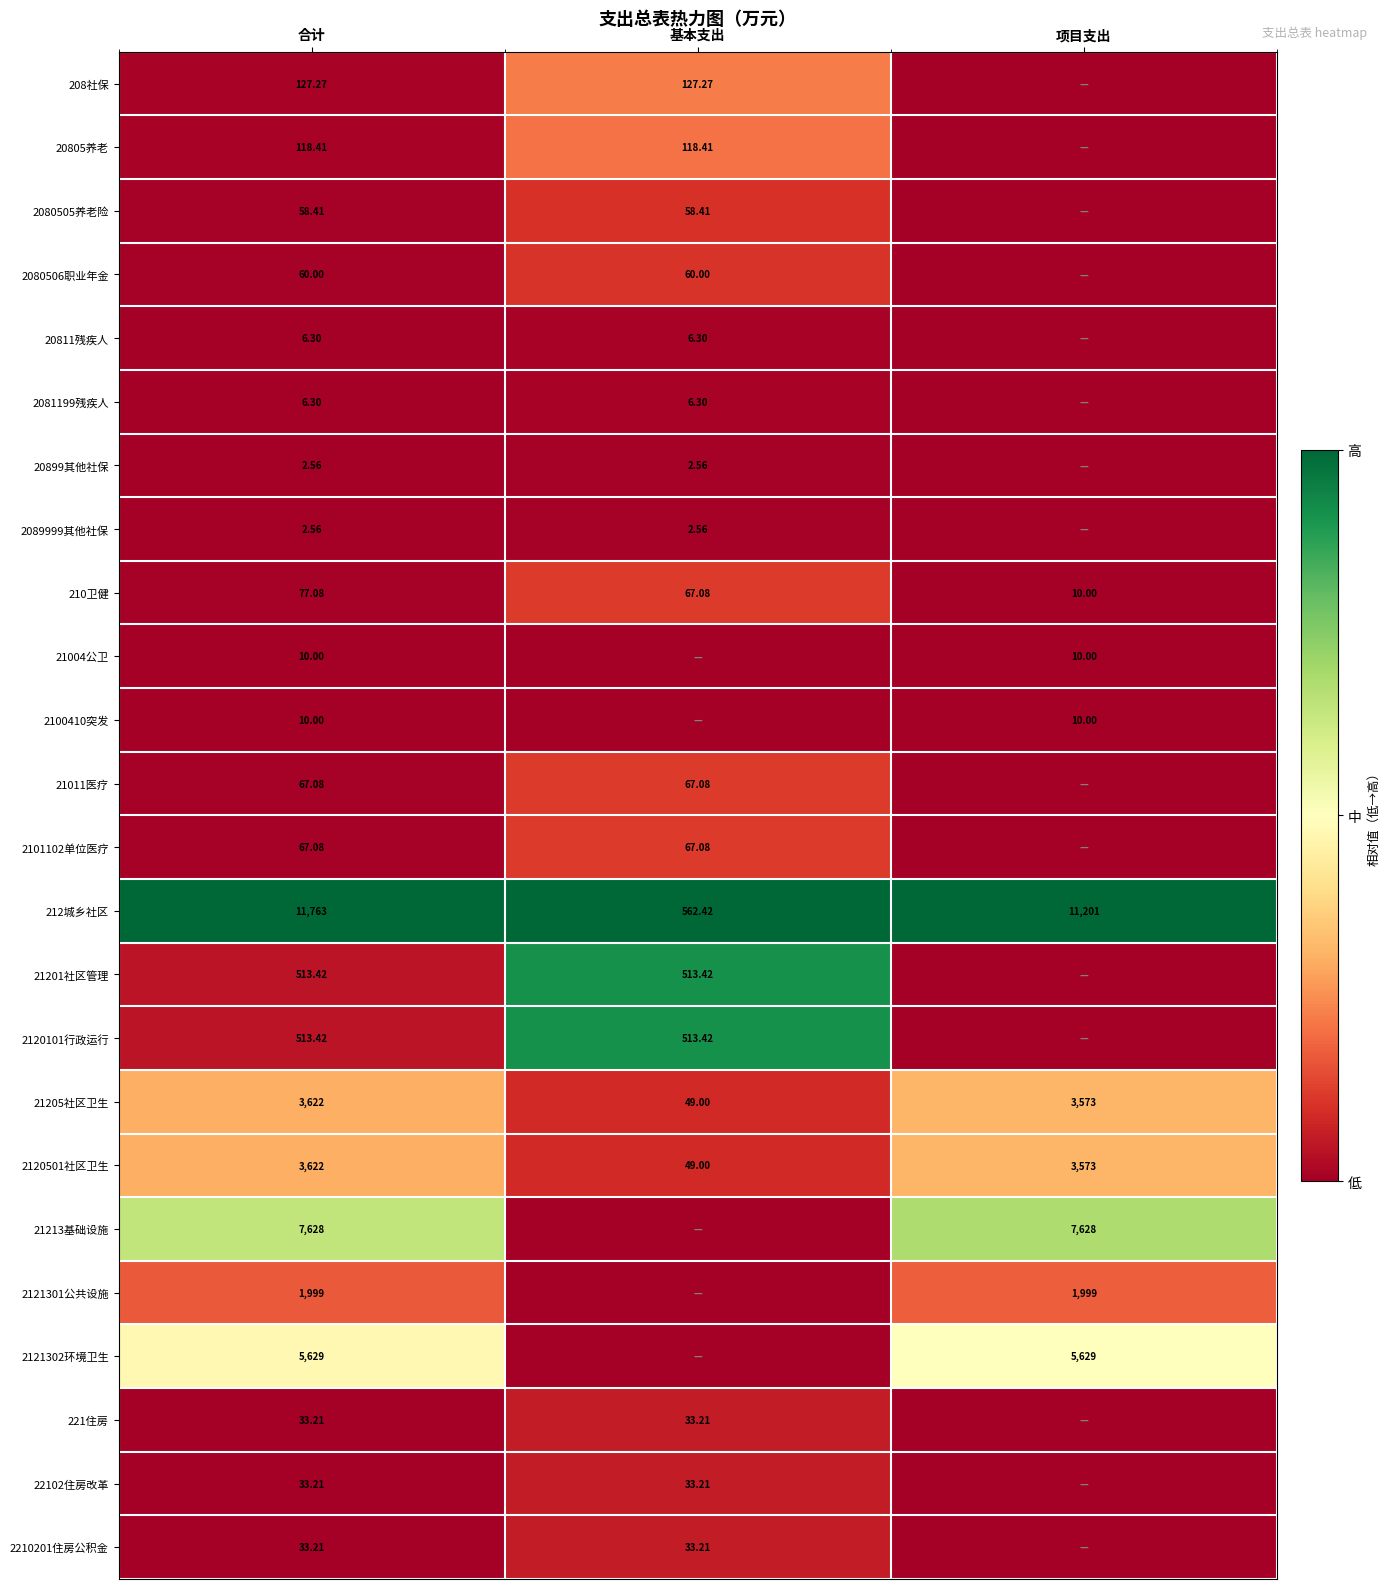

Is the value of 212城乡社区 at 合计 greater than the value of 20805养老 at 合计?

Yes